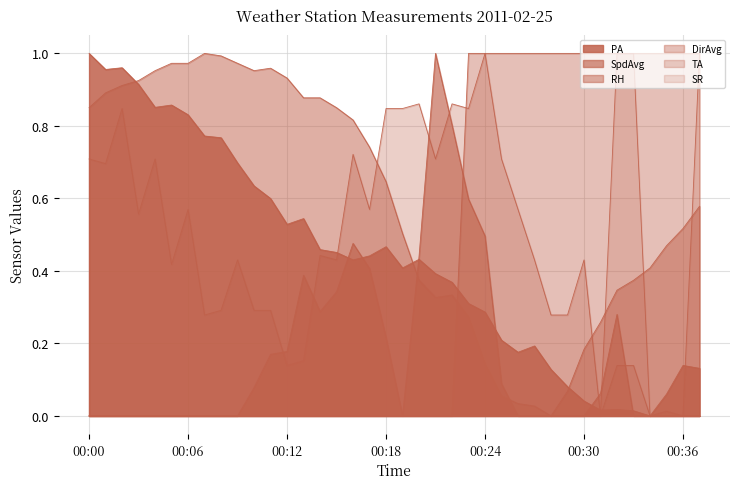

Does the chart display data point markers on the line(s)?

No